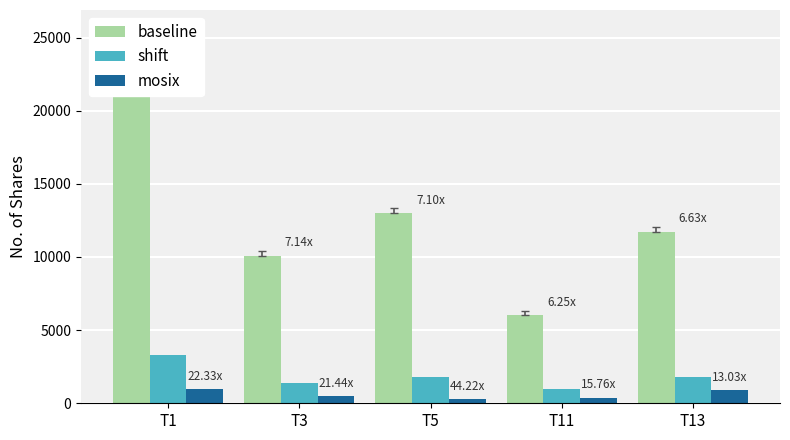

What is the maximum value shown in the chart?

21507